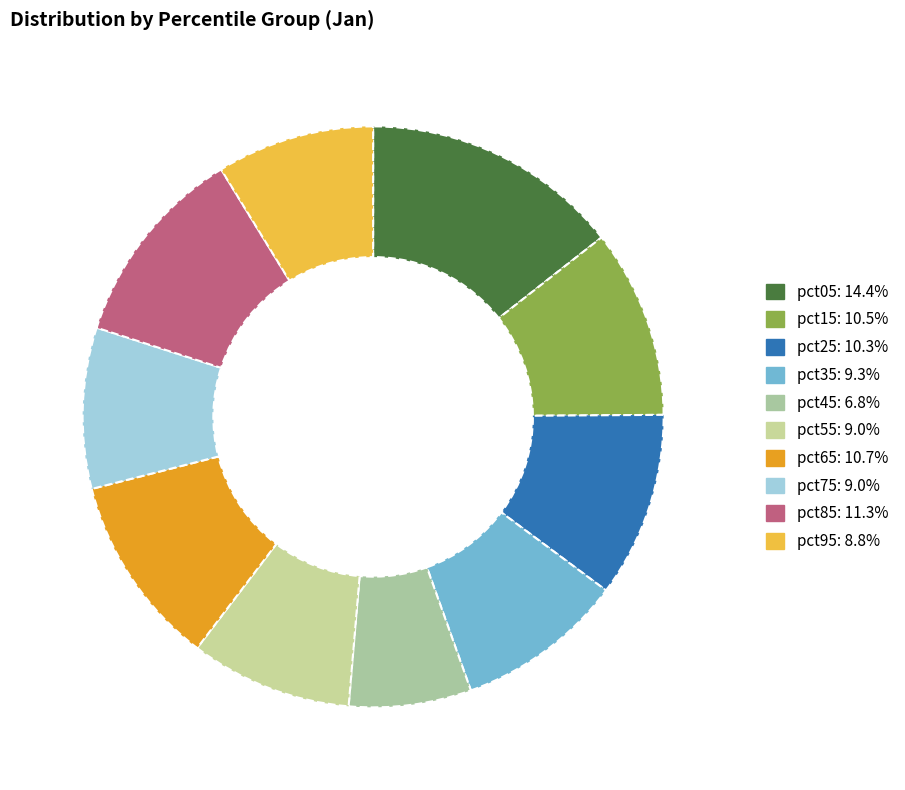

Does pct95 account for over 50% of the chart?

No